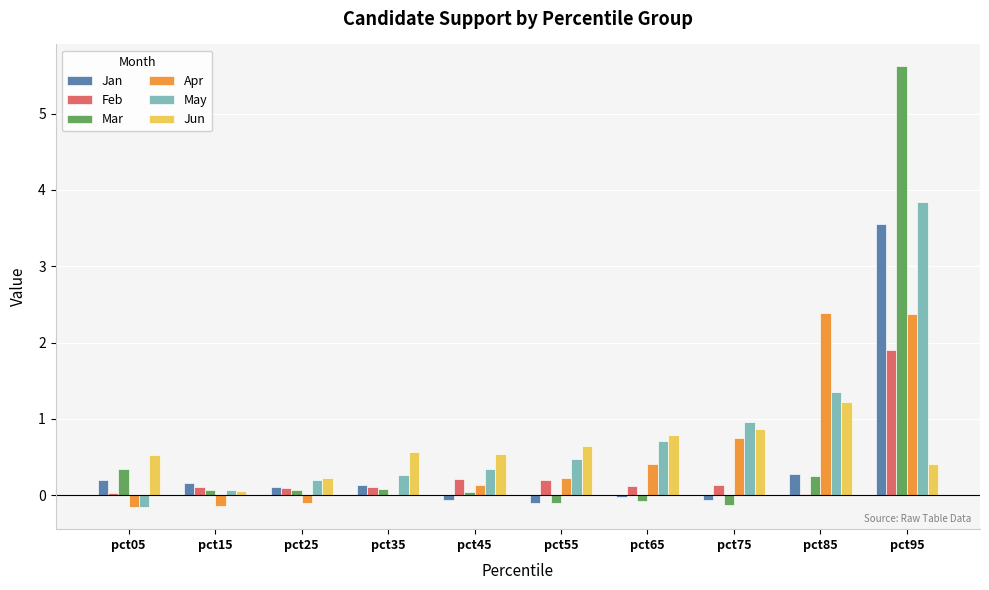

What is the difference between the Feb values at pct65 and pct05?

0.1